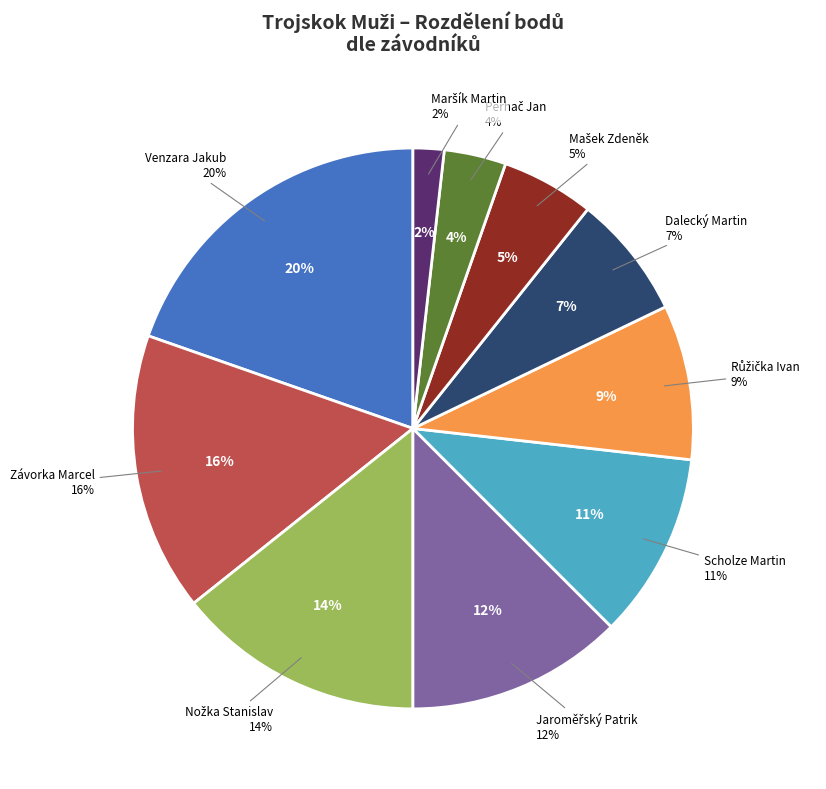

Count the number of slices in the pie.

10